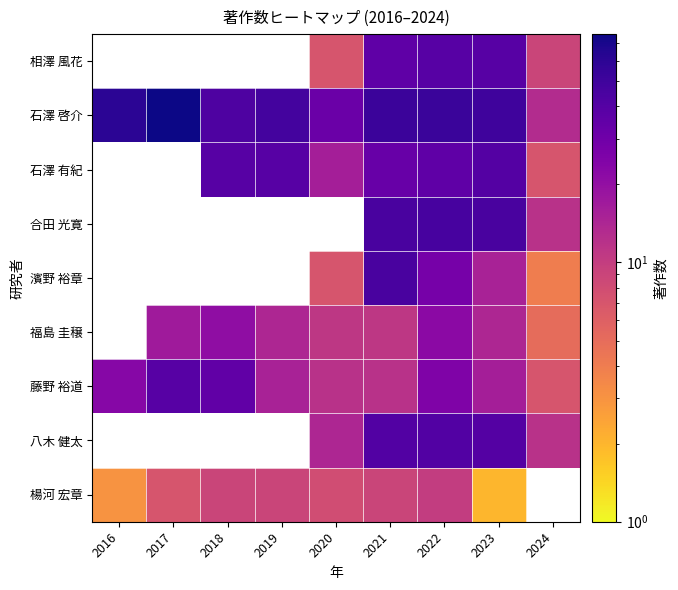

Between 2024 and 2018, which is larger?

2018